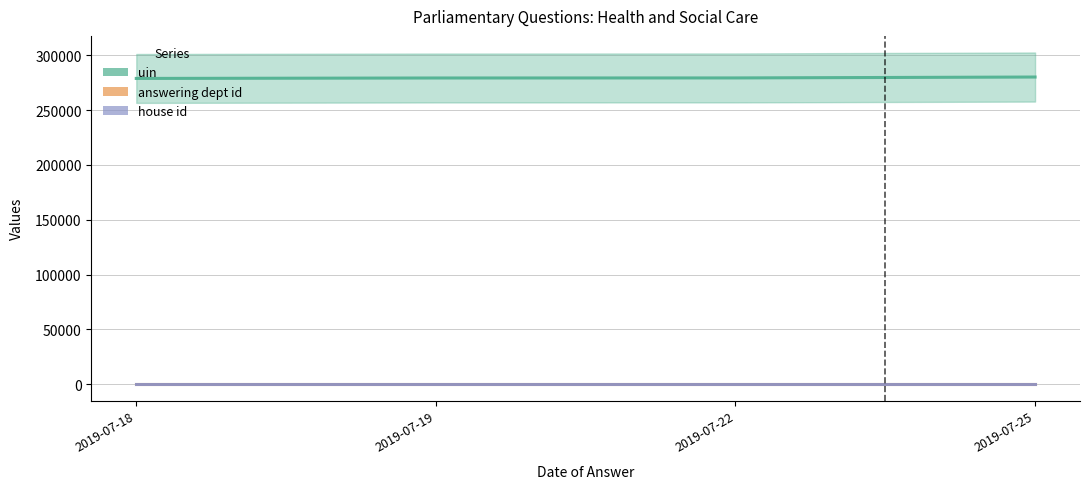

True or false: answering dept id and house id cross at least once.

False